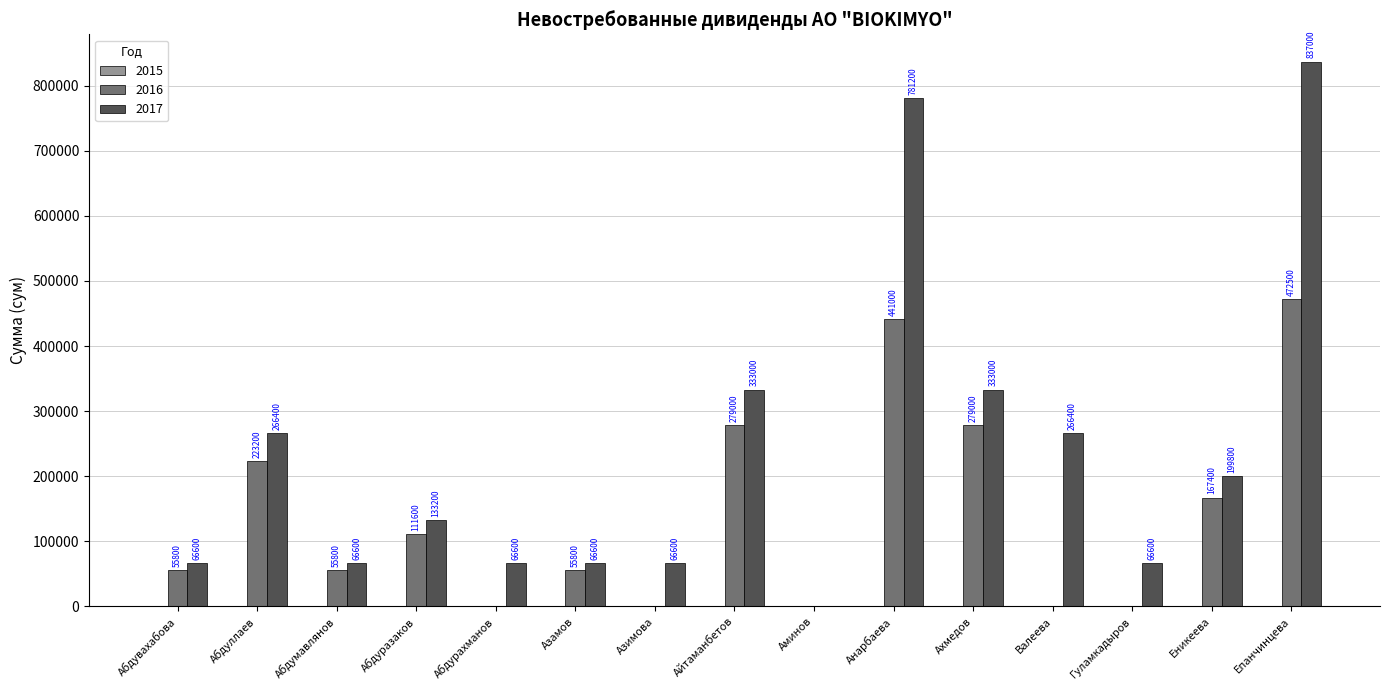

Between Абдуллаев and Айтаманбетов, which series saw the biggest shift?

2017